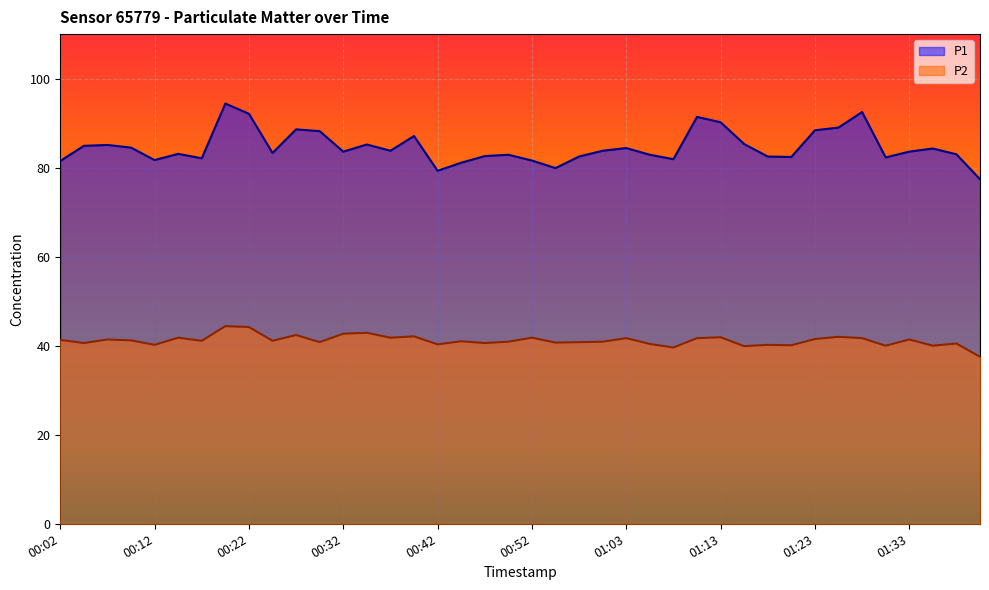

How many categories are shown in the chart?

40